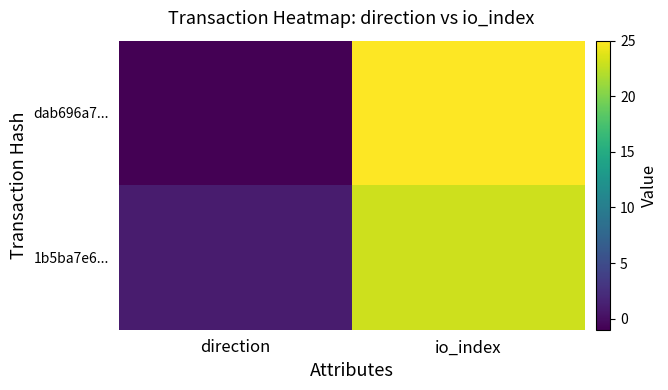

Reading left to right, list all the values displayed in this chart.

dab696a7...: direction=-1	io_index=25
1b5ba7e6...: direction=1	io_index=23